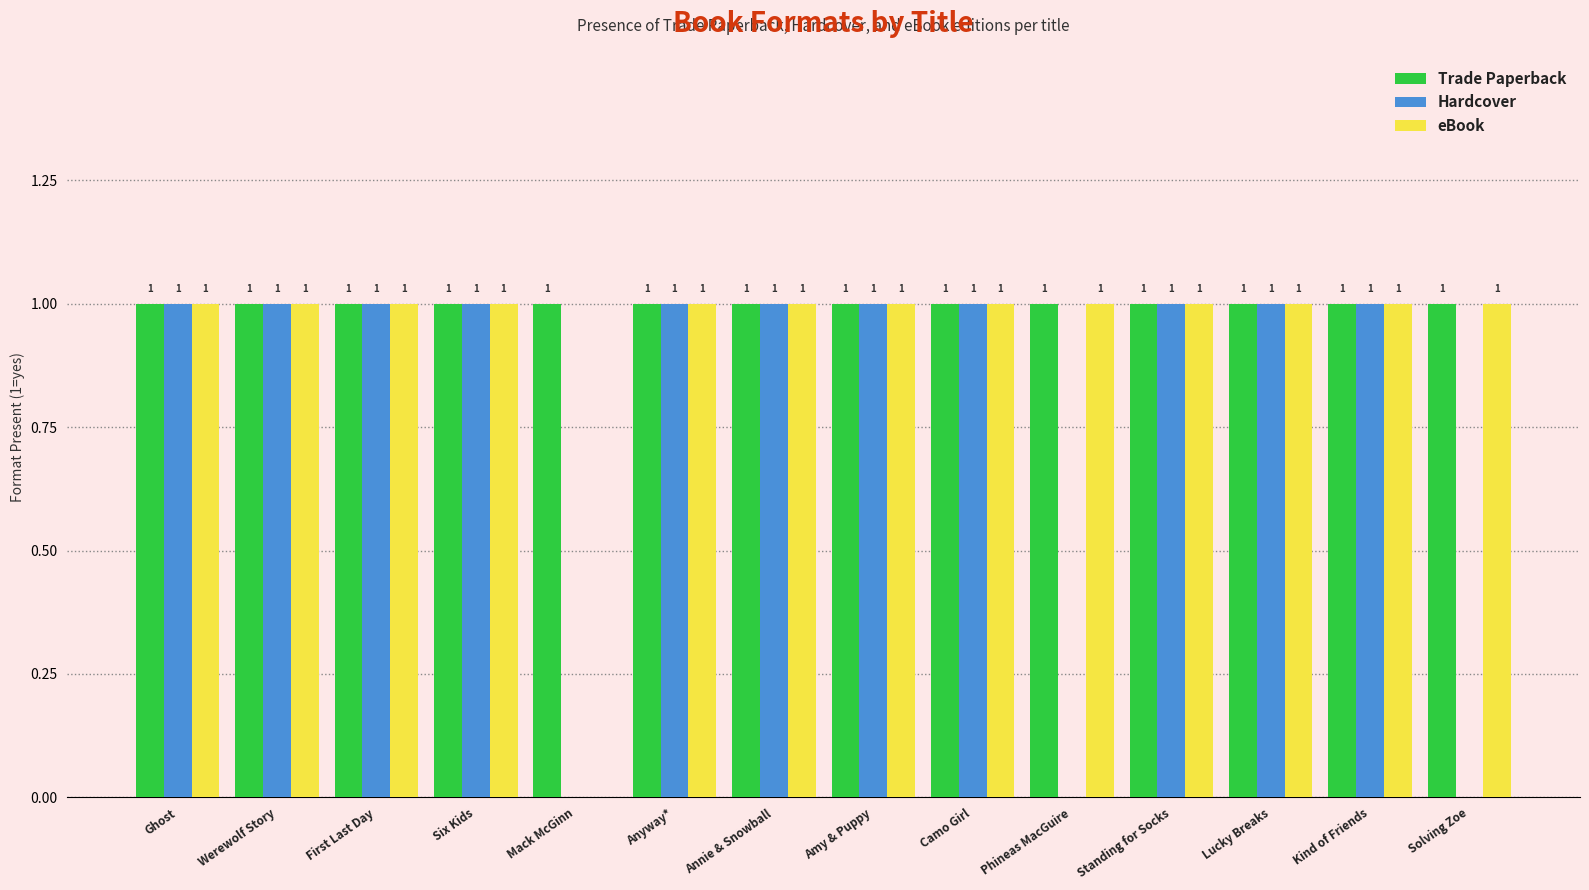

Which series has the largest total across all categories?

Trade Paperback